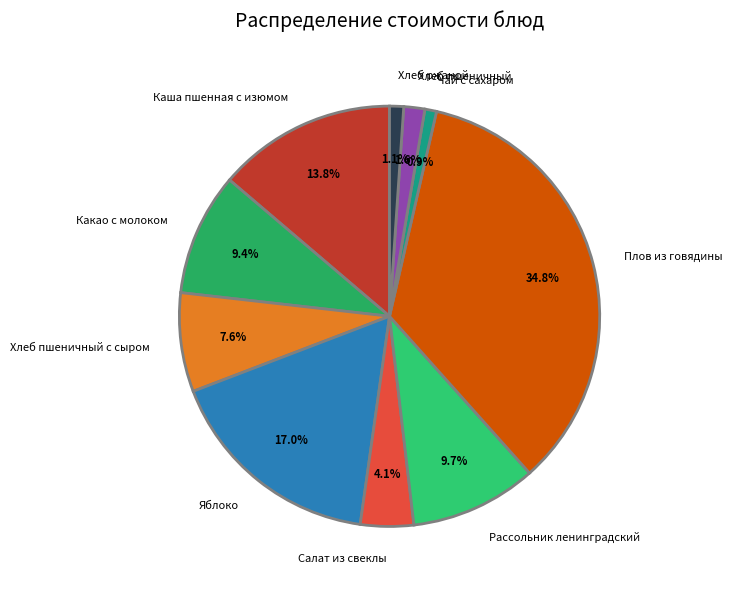

The Какао с молоком slice represents 9% of the pie. True or false?

True